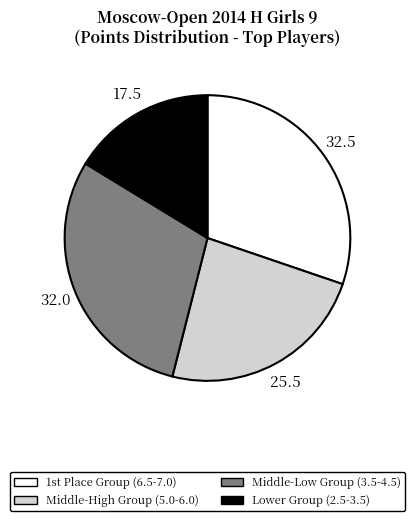

Count the number of slices in the pie.

4